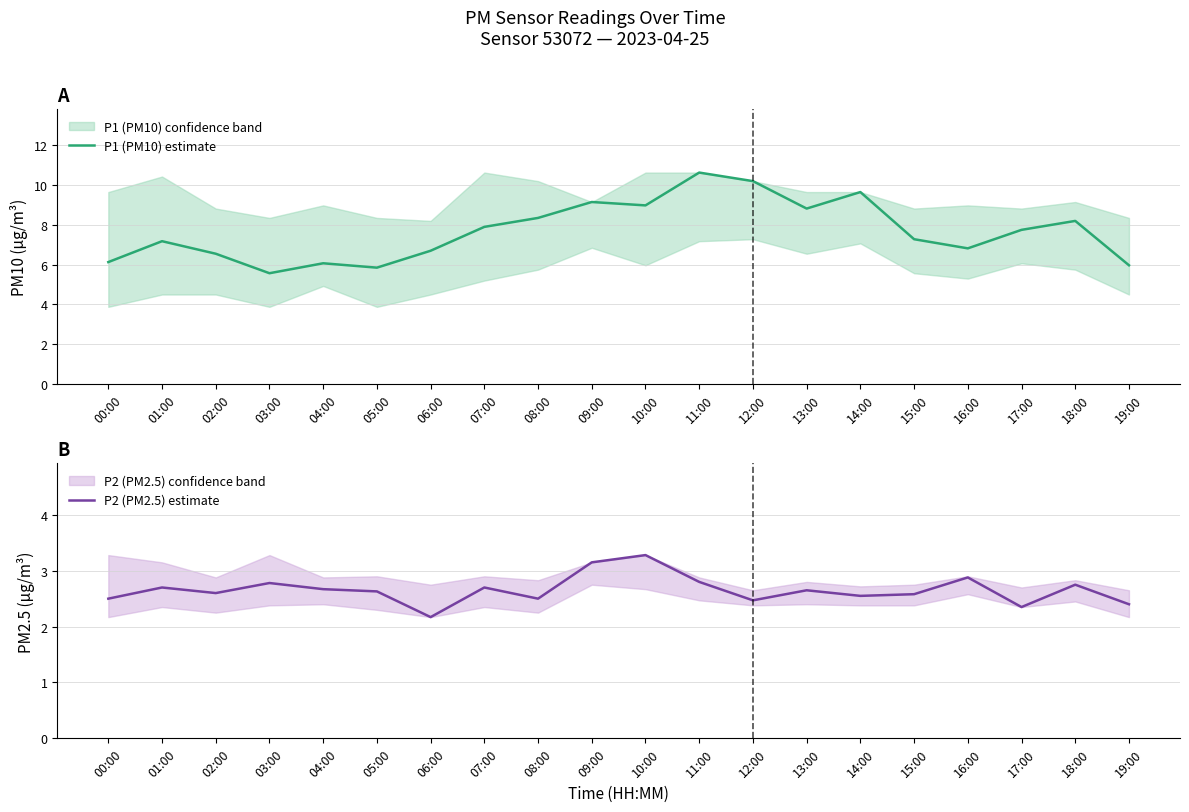

At which label does P1 (PM10) estimate reach its minimum?

03:00